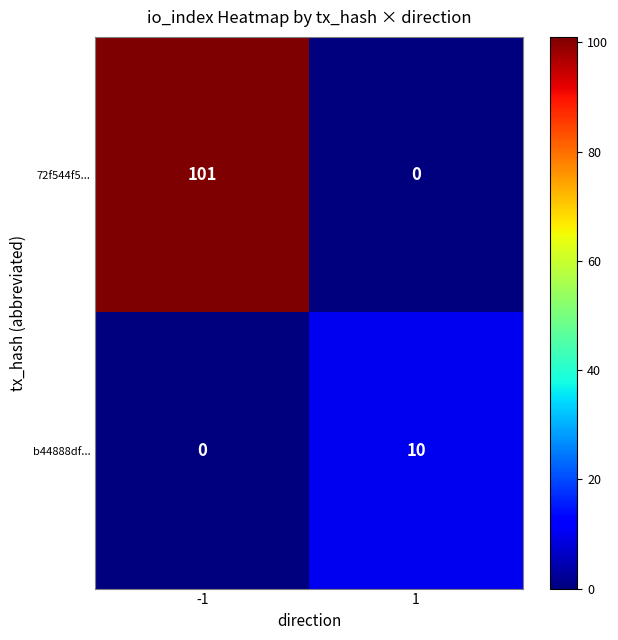

Which series has the largest total across all categories?

72f544f5...